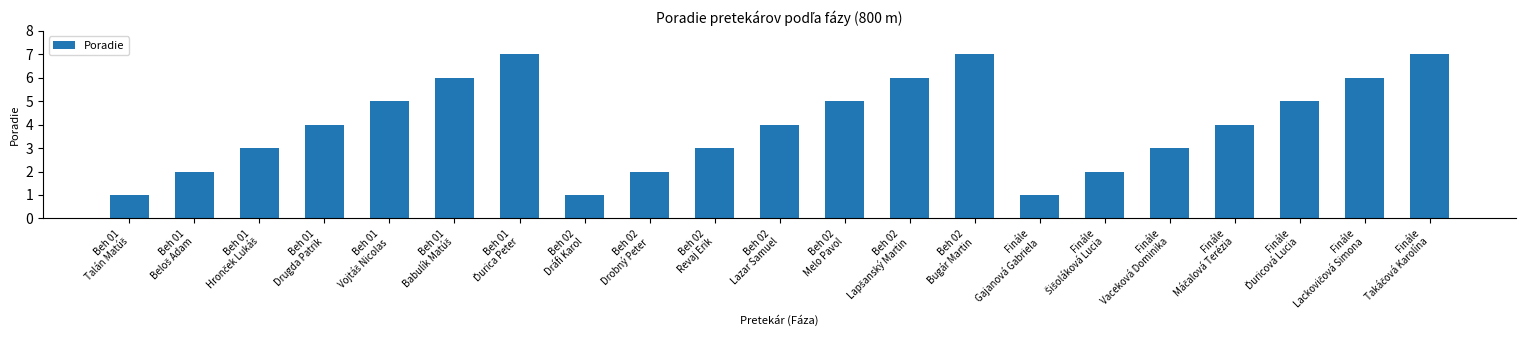

What is the difference between the second highest and minimum values?

6